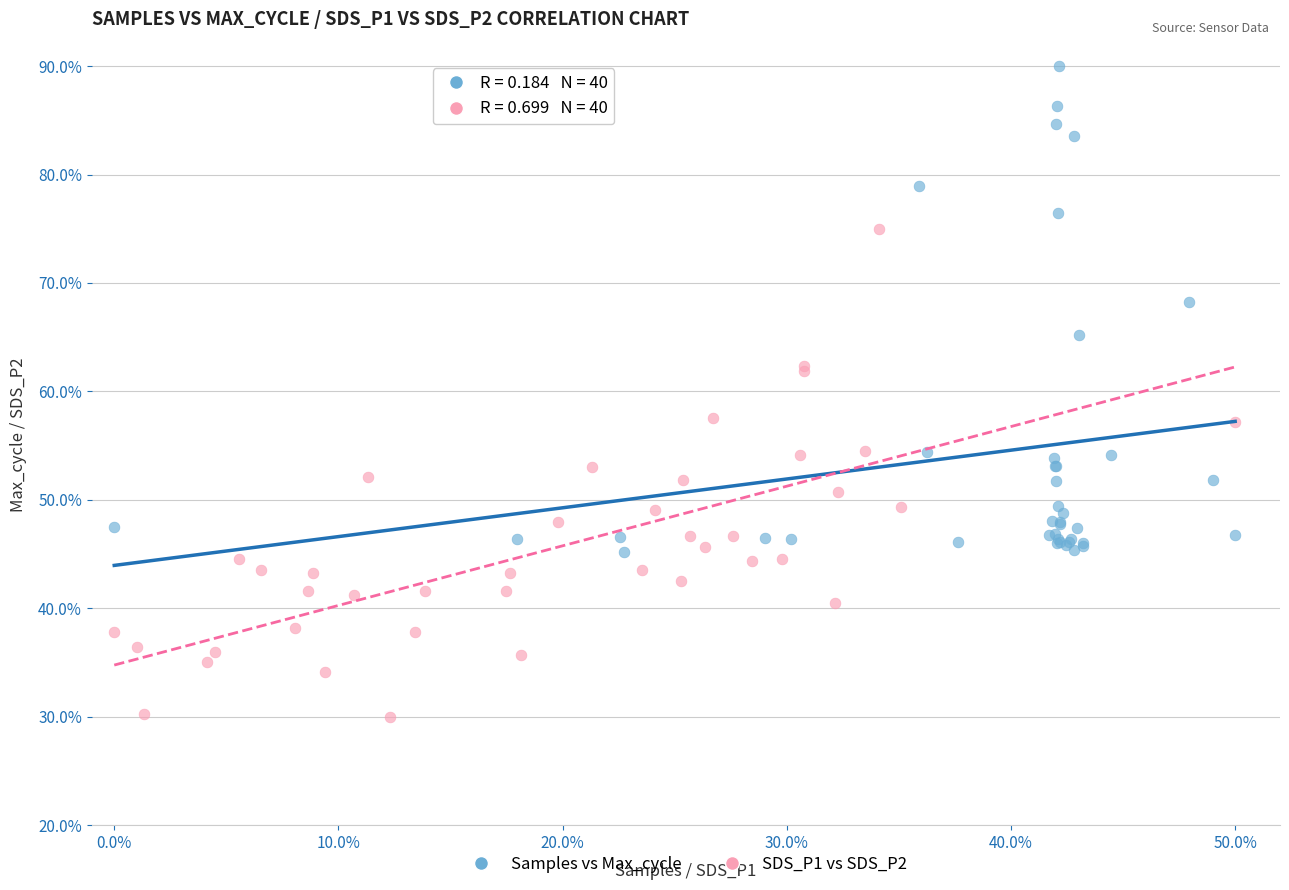

Which series contains the lowest Y value?

SDS_P1 vs SDS_P2